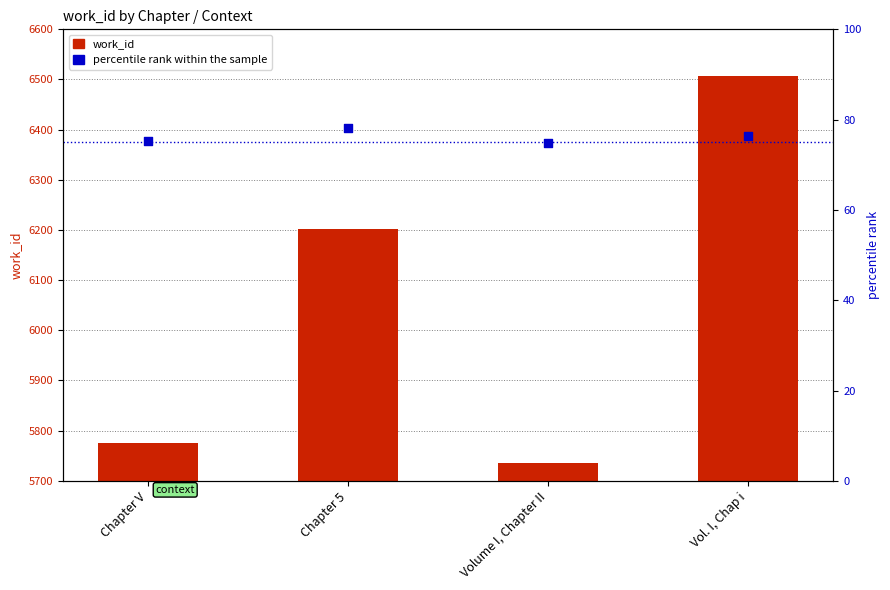

Which series contains the highest Y value?

work_id